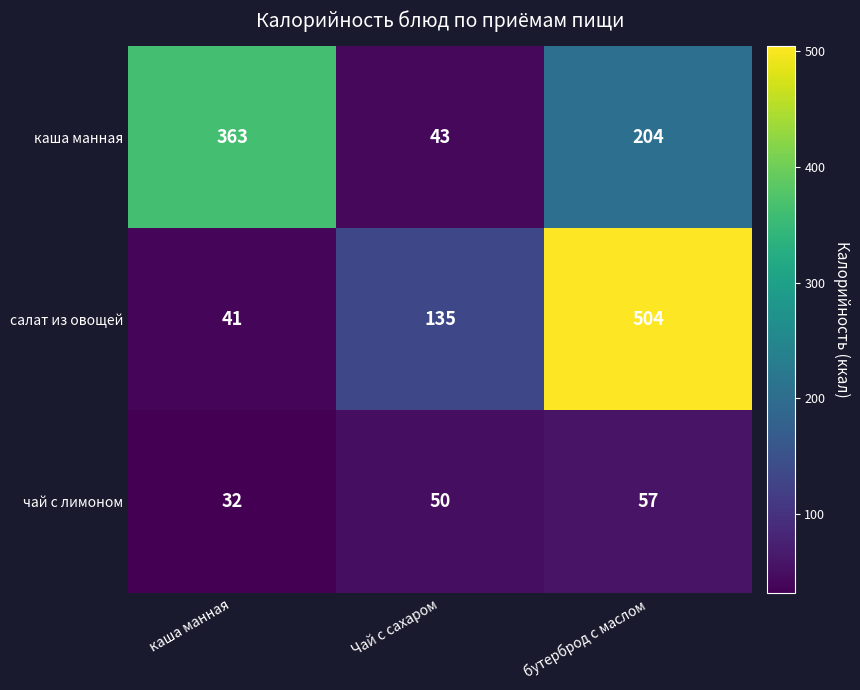

Is it true that каша манная equals 363 at каша манная?

True